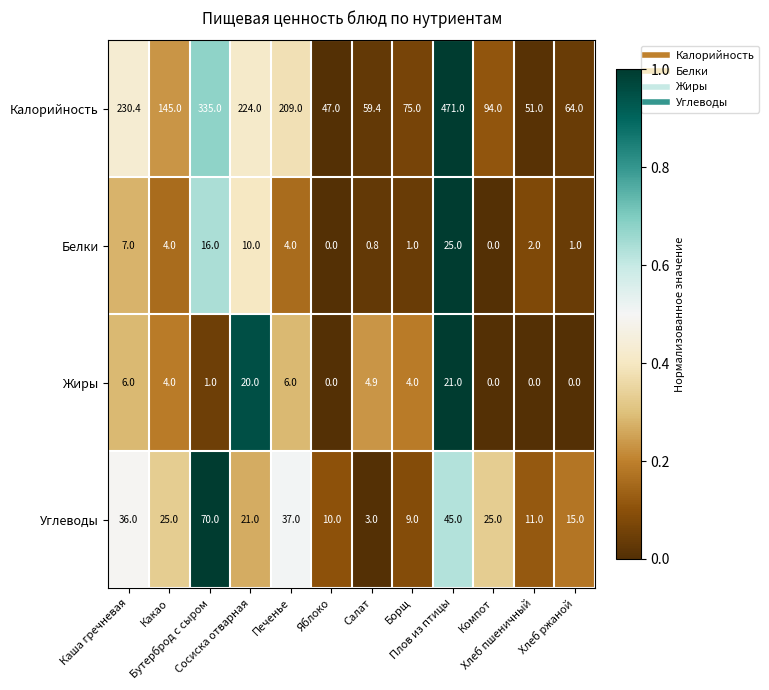

Which series has the largest total across all categories?

Калорийность